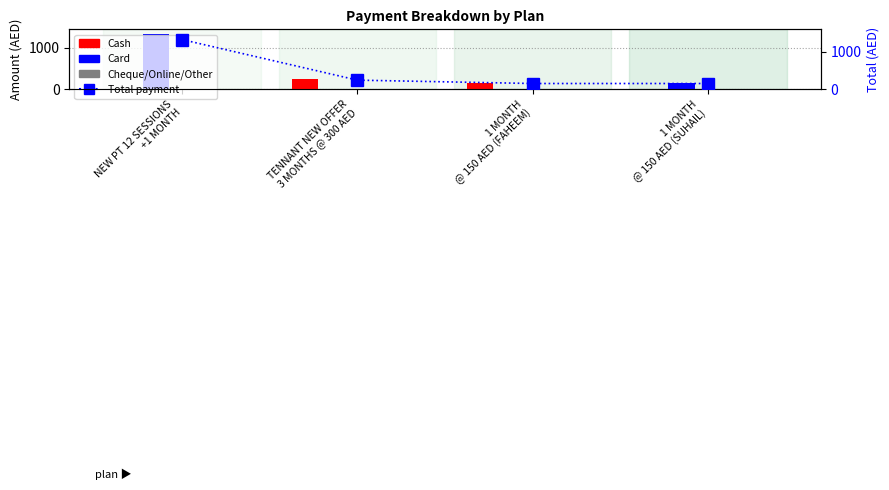

The value of Other at 1 MONTH
@ 150 AED (FAHEEM) is 0. True or false?

True